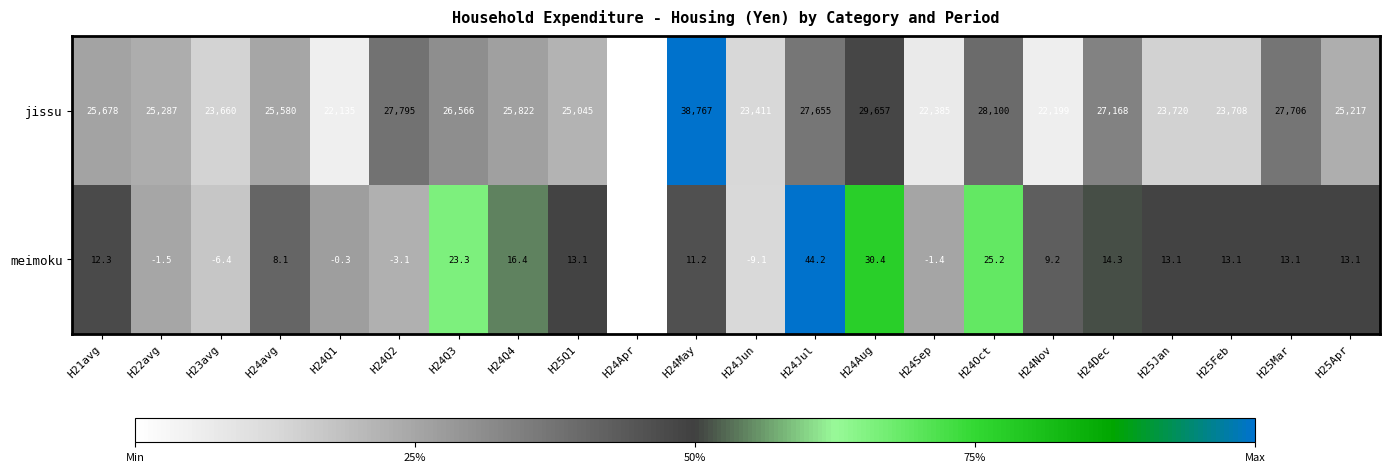

What is the sum of all meimoku values?

221.6